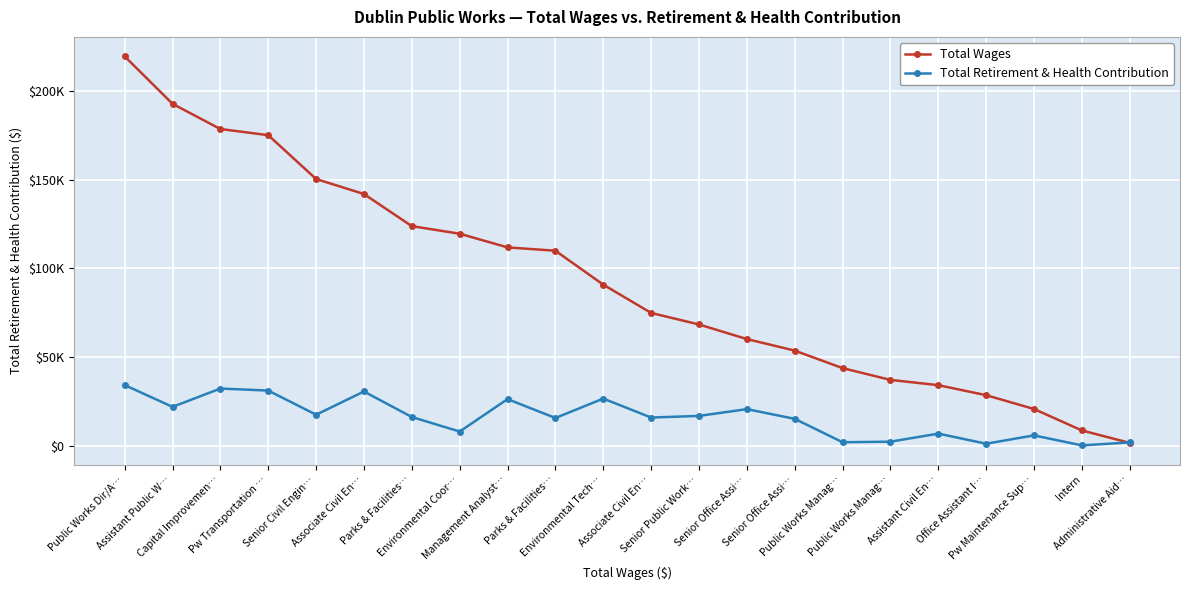

Is it true that Total Wages equals 120942 at Capital Improvemen…?

False